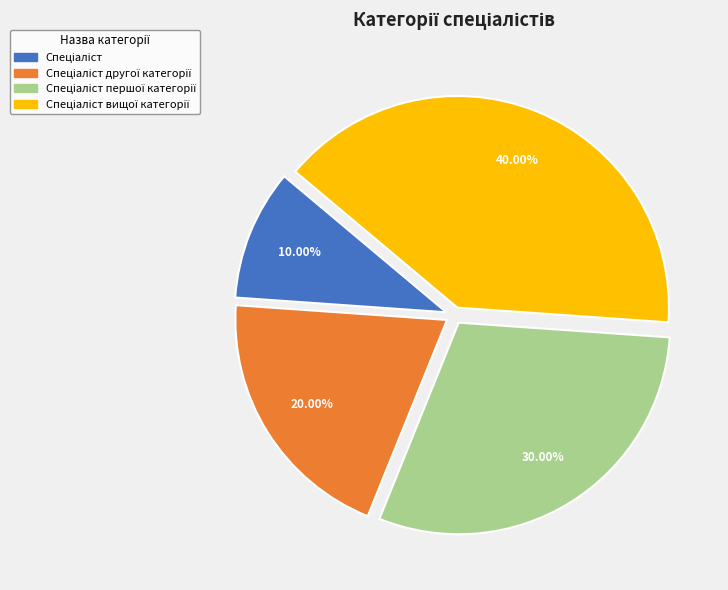

How many slices are in this pie chart?

4